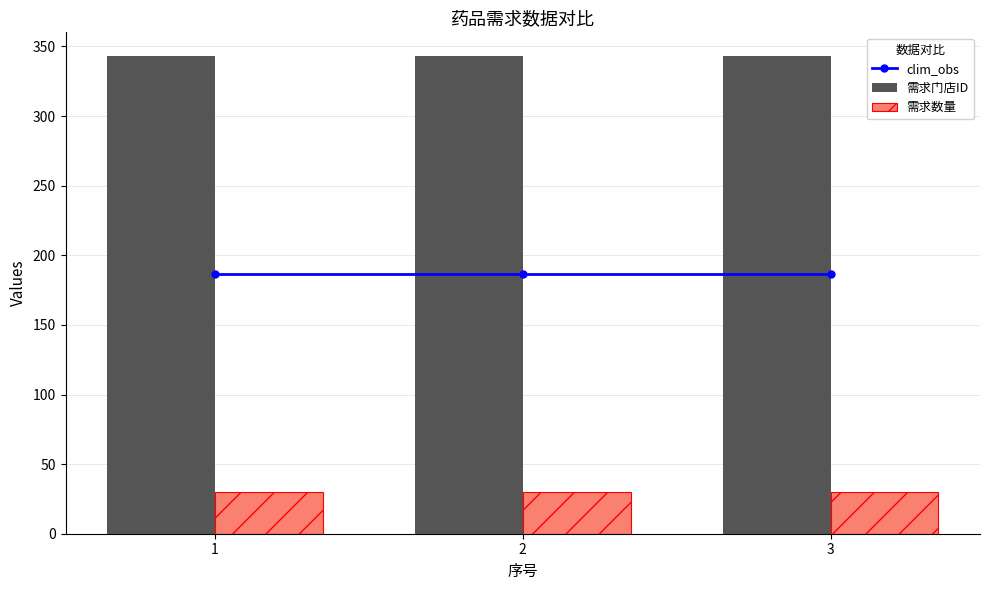

What is the value of the 需求门店ID bar at the 2nd from the left?

343